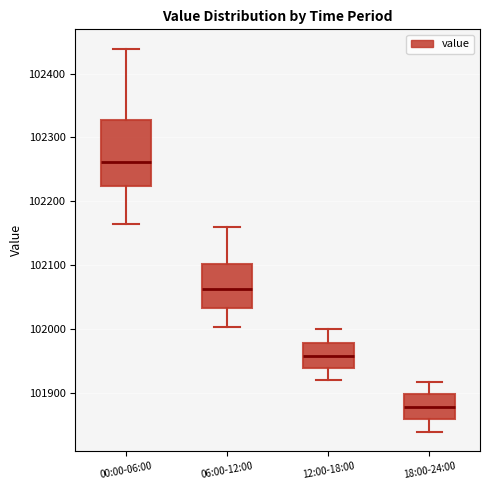

Reading left to right, transcribe this box plot: for each box, give where its median line is, the range the box spans, and where its two whiskers end, as read against the y-axis. The values are not printed on the chart, so give them approximately, as read against the axis.

00:00-06:00: median 102260, box 102220 to 102330, whiskers 102160 to 102440
06:00-12:00: median 102060, box 102030 to 102100, whiskers 102000 to 102160
12:00-18:00: median 101960, box 101940 to 101980, whiskers 101920 to 102000
18:00-24:00: median 101880, box 101860 to 101900, whiskers 101840 to 101920